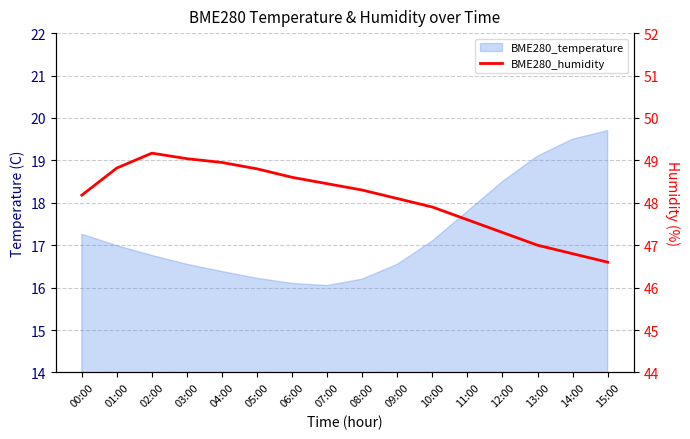

List the labels in order of value, largest first.

02:00, 03:00, 04:00, 01:00, 05:00, 06:00, 07:00, 08:00, 00:00, 09:00, 10:00, 11:00, 12:00, 13:00, 14:00, 15:00